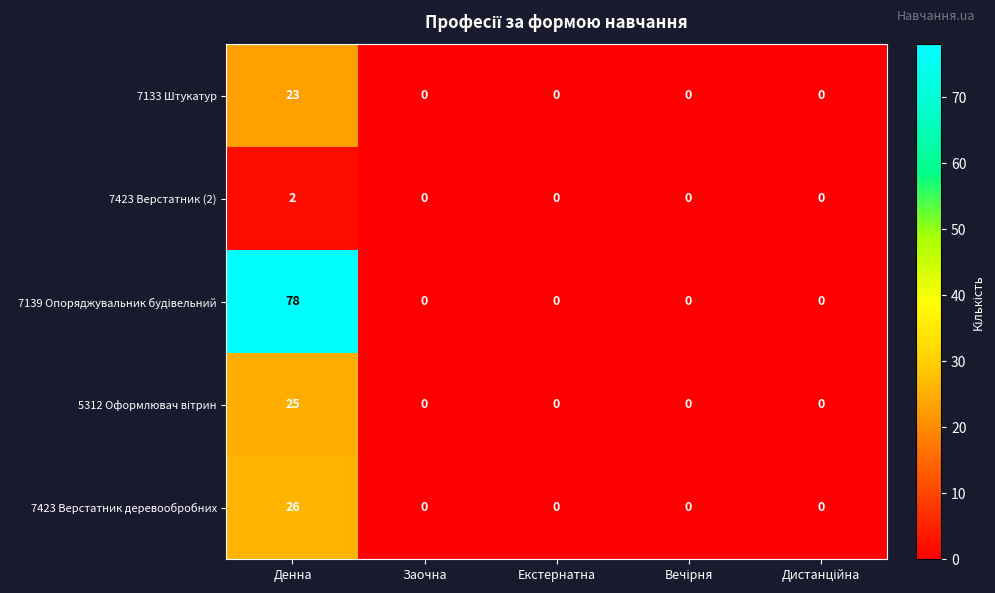

How many distinct data groups are displayed?

5